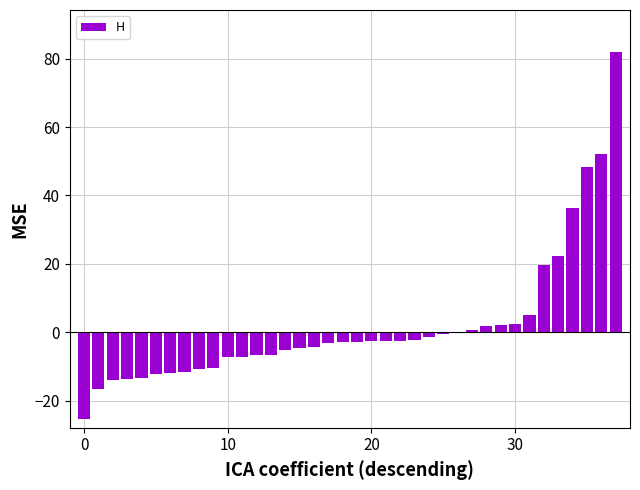

What is the sum of all values?

69.1